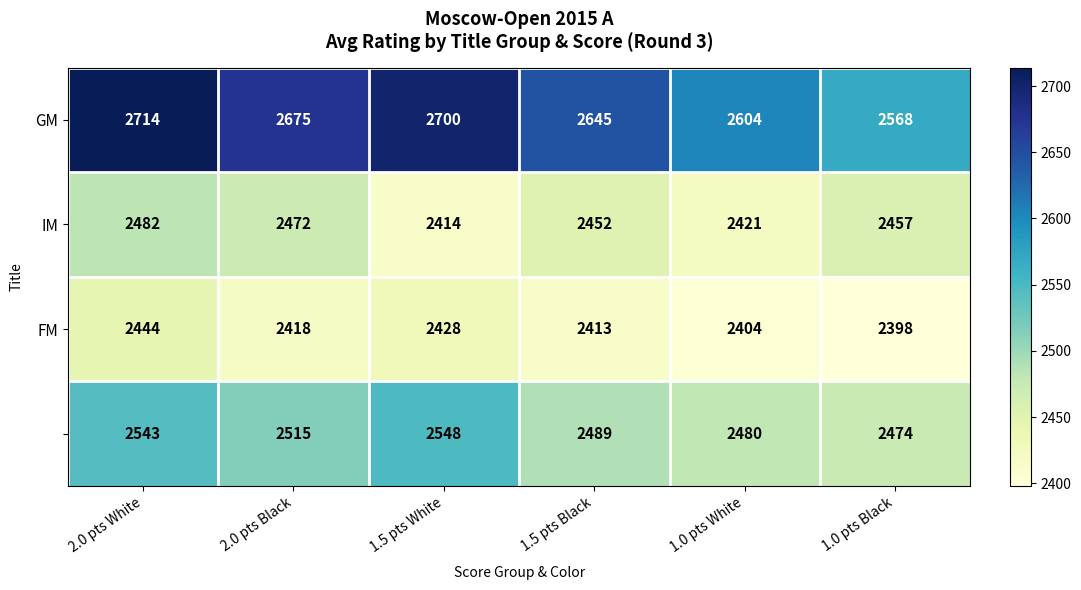

At which category is the sum across all series the highest?

2.0 pts White